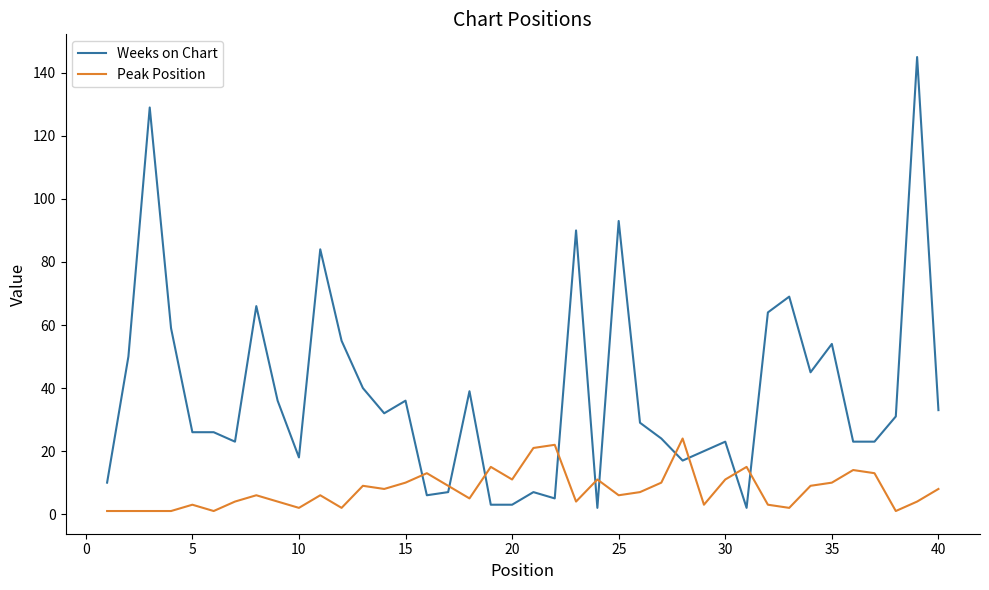

How many lines are shown in the chart?

2